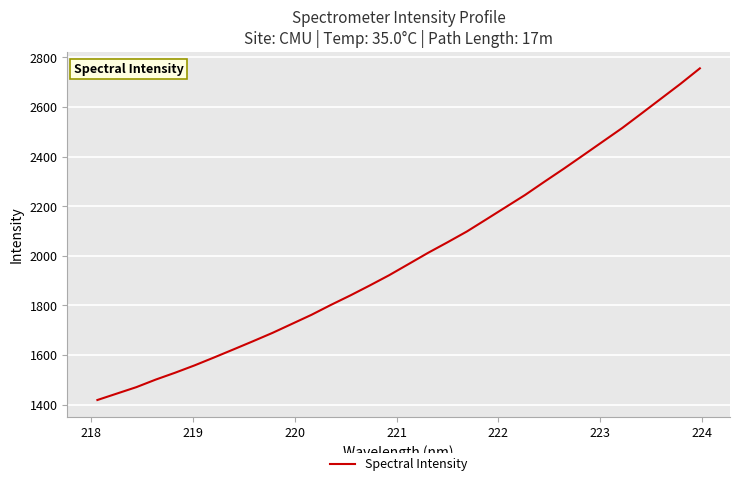

What is the smallest value displayed?

1419.0